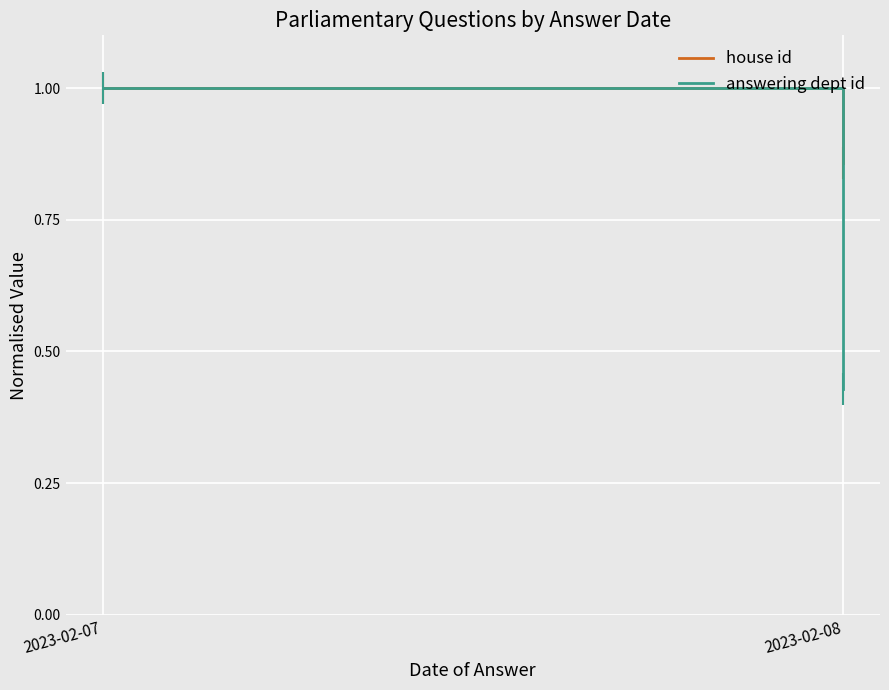

How many values in the answering dept id series are below 1?

1